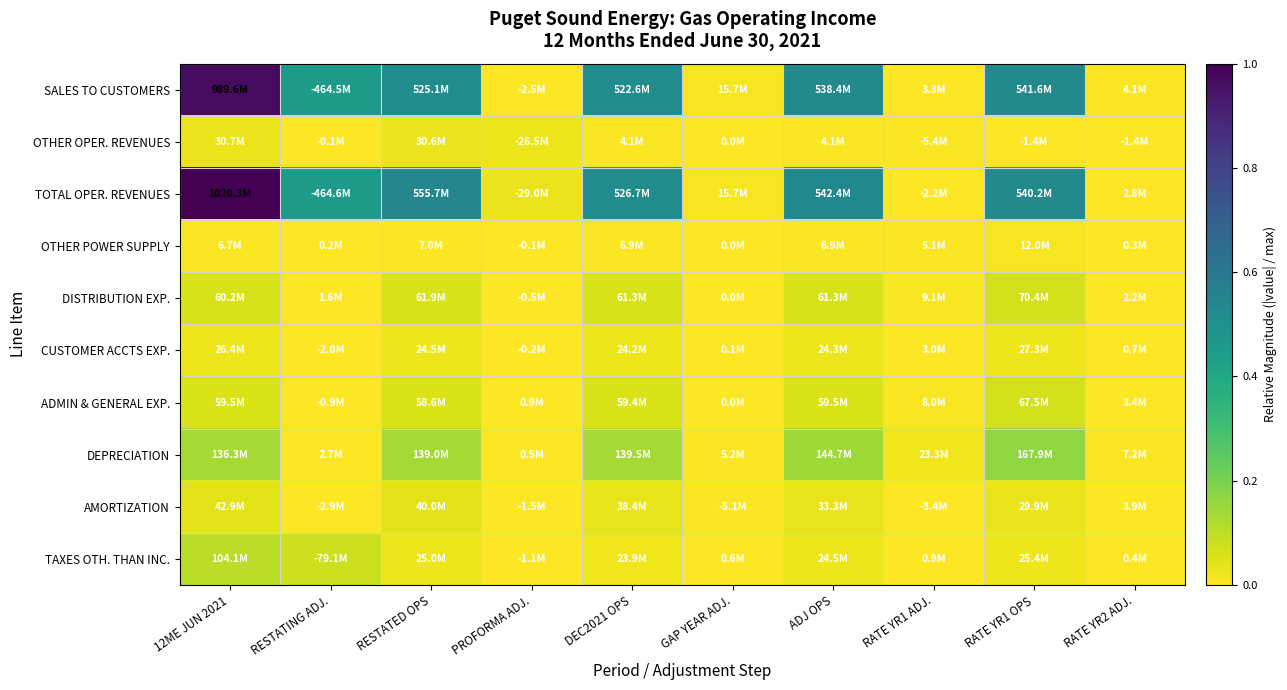

Reading left to right, what are all the values shown in this chart?

SALES TO CUSTOMERS: 12ME JUN 2021=1.0	RESTATING ADJ.=0.5	RESTATED OPS=0.5	PROFORMA ADJ.=0.0	DEC2021 OPS=0.5	GAP YEAR ADJ.=0.0	ADJ OPS=0.5	RATE YR1 ADJ.=0.0	RATE YR1 OPS=0.5	RATE YR2 ADJ.=0.0
OTHER OPER. REVENUES: 12ME JUN 2021=0.0	RESTATING ADJ.=0.0	RESTATED OPS=0.0	PROFORMA ADJ.=0.0	DEC2021 OPS=0.0	GAP YEAR ADJ.=0.0	ADJ OPS=0.0	RATE YR1 ADJ.=0.0	RATE YR1 OPS=0.0	RATE YR2 ADJ.=0.0
TOTAL OPER. REVENUES: 12ME JUN 2021=1.0	RESTATING ADJ.=0.5	RESTATED OPS=0.5	PROFORMA ADJ.=0.0	DEC2021 OPS=0.5	GAP YEAR ADJ.=0.0	ADJ OPS=0.5	RATE YR1 ADJ.=0.0	RATE YR1 OPS=0.5	RATE YR2 ADJ.=0.0
OTHER POWER SUPPLY: 12ME JUN 2021=0.0	RESTATING ADJ.=0.0	RESTATED OPS=0.0	PROFORMA ADJ.=0.0	DEC2021 OPS=0.0	GAP YEAR ADJ.=0.0	ADJ OPS=0.0	RATE YR1 ADJ.=0.0	RATE YR1 OPS=0.0	RATE YR2 ADJ.=0.0
DISTRIBUTION EXP.: 12ME JUN 2021=0.1	RESTATING ADJ.=0.0	RESTATED OPS=0.1	PROFORMA ADJ.=0.0	DEC2021 OPS=0.1	GAP YEAR ADJ.=0.0	ADJ OPS=0.1	RATE YR1 ADJ.=0.0	RATE YR1 OPS=0.1	RATE YR2 ADJ.=0.0
CUSTOMER ACCTS EXP.: 12ME JUN 2021=0.0	RESTATING ADJ.=0.0	RESTATED OPS=0.0	PROFORMA ADJ.=0.0	DEC2021 OPS=0.0	GAP YEAR ADJ.=0.0	ADJ OPS=0.0	RATE YR1 ADJ.=0.0	RATE YR1 OPS=0.0	RATE YR2 ADJ.=0.0
ADMIN & GENERAL EXP.: 12ME JUN 2021=0.1	RESTATING ADJ.=0.0	RESTATED OPS=0.1	PROFORMA ADJ.=0.0	DEC2021 OPS=0.1	GAP YEAR ADJ.=0.0	ADJ OPS=0.1	RATE YR1 ADJ.=0.0	RATE YR1 OPS=0.1	RATE YR2 ADJ.=0.0
DEPRECIATION: 12ME JUN 2021=0.1	RESTATING ADJ.=0.0	RESTATED OPS=0.1	PROFORMA ADJ.=0.0	DEC2021 OPS=0.1	GAP YEAR ADJ.=0.0	ADJ OPS=0.1	RATE YR1 ADJ.=0.0	RATE YR1 OPS=0.2	RATE YR2 ADJ.=0.0
AMORTIZATION: 12ME JUN 2021=0.0	RESTATING ADJ.=0.0	RESTATED OPS=0.0	PROFORMA ADJ.=0.0	DEC2021 OPS=0.0	GAP YEAR ADJ.=0.0	ADJ OPS=0.0	RATE YR1 ADJ.=0.0	RATE YR1 OPS=0.0	RATE YR2 ADJ.=0.0
TAXES OTH. THAN INC.: 12ME JUN 2021=0.1	RESTATING ADJ.=0.1	RESTATED OPS=0.0	PROFORMA ADJ.=0.0	DEC2021 OPS=0.0	GAP YEAR ADJ.=0.0	ADJ OPS=0.0	RATE YR1 ADJ.=0.0	RATE YR1 OPS=0.0	RATE YR2 ADJ.=0.0